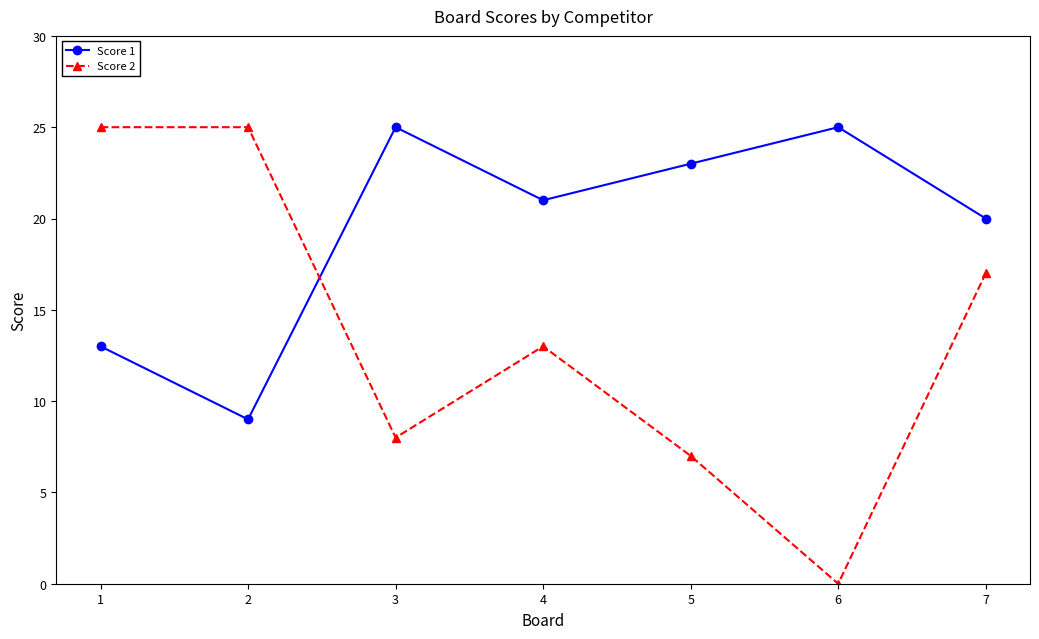

At how many categories does at least one series exceed 15?

7